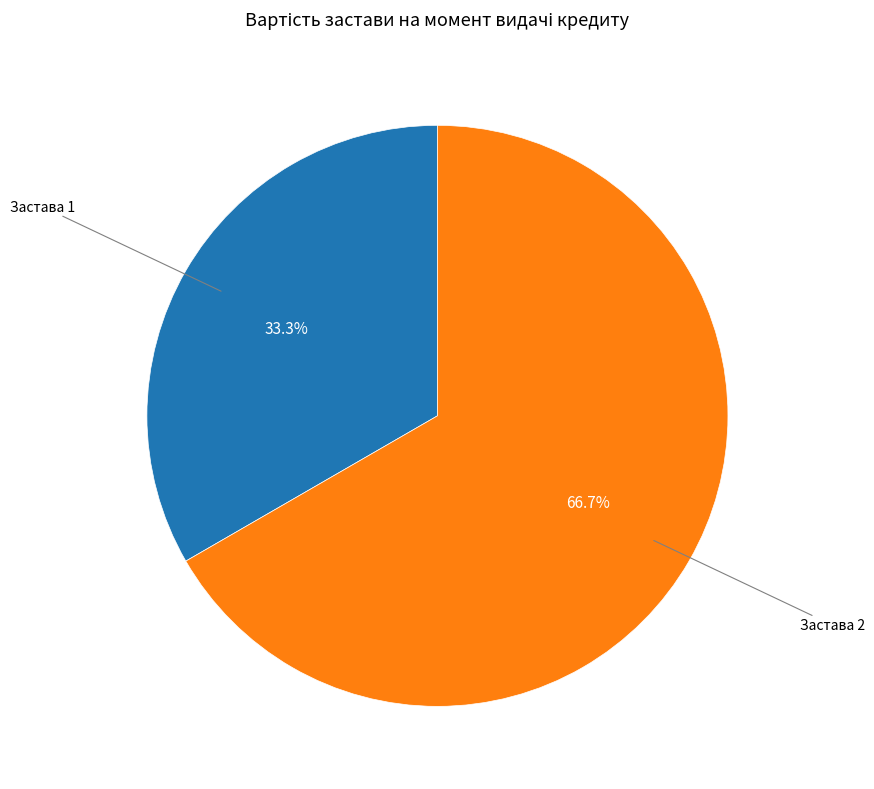

Is there a majority slice in this chart?

Yes